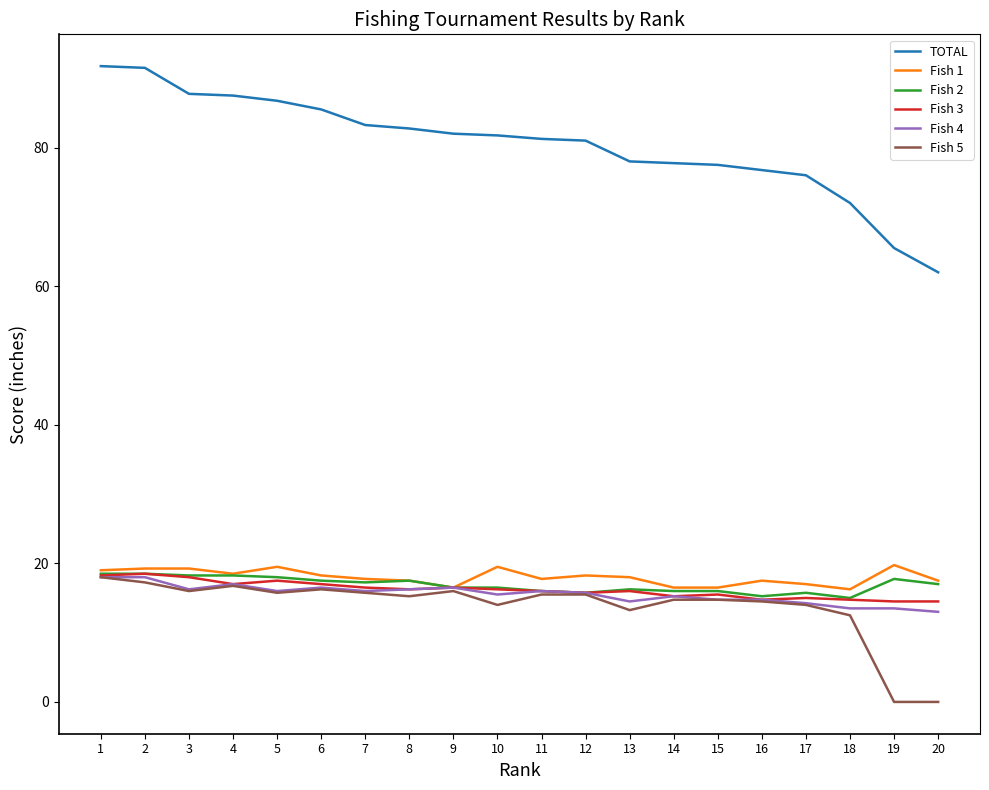

The Fish 2 series shows 15.0 at 18. True or false?

True